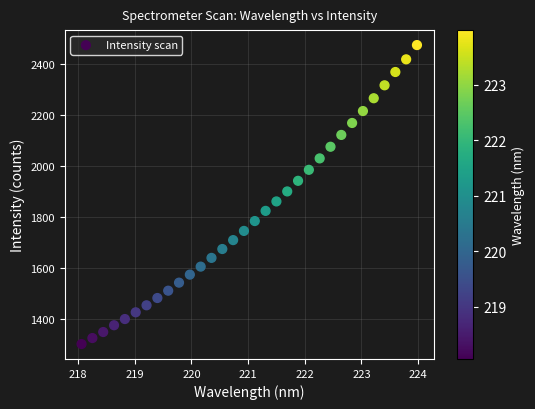

What is the range of X values (max minus min)?

5.9